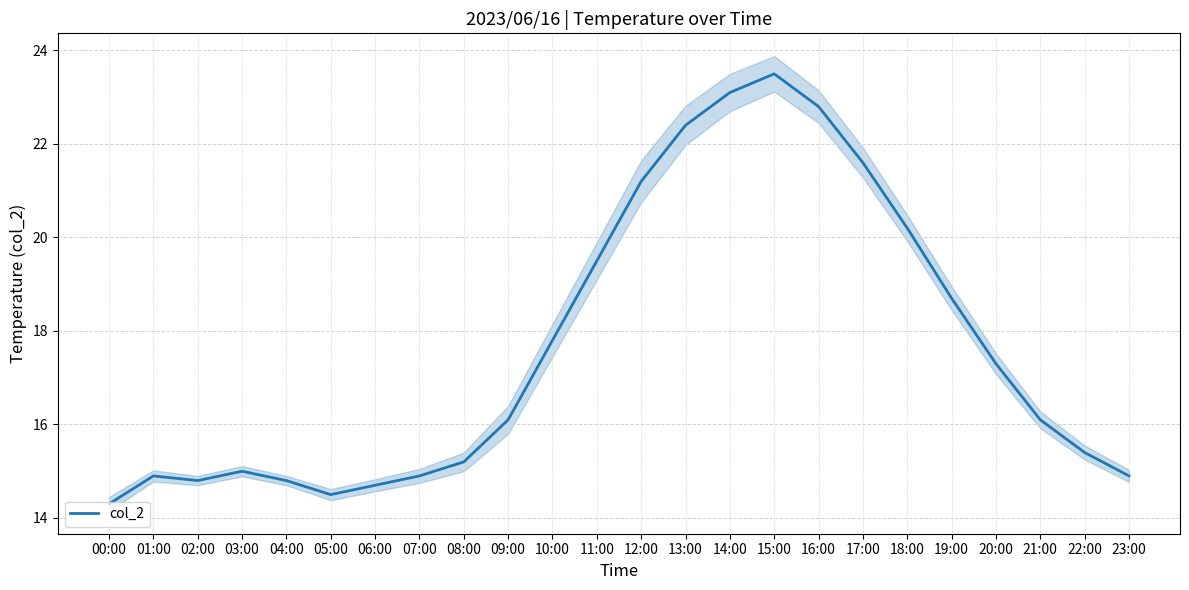

How many points are lower than both their immediate neighbors (excluding endpoints)?

2